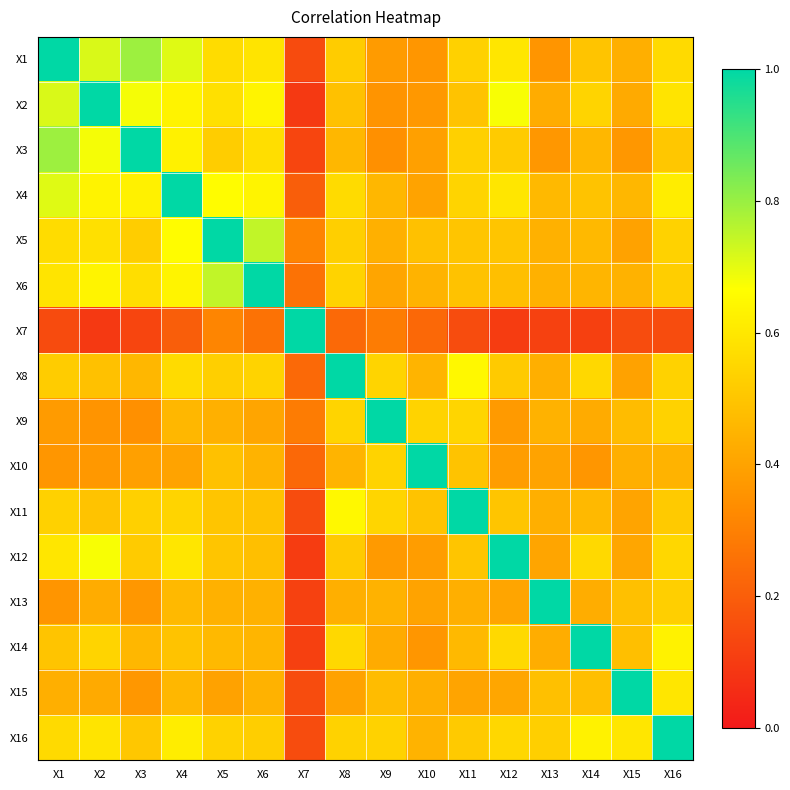

Reading right to left, what are all the values shown in this chart?

X1: X16=0.6	X15=0.4	X14=0.5	X13=0.4	X12=0.6	X11=0.5	X10=0.4	X9=0.4	X8=0.5	X7=0.1	X6=0.6	X5=0.6	X4=0.7	X3=0.8	X2=0.7	X1=1.0
X2: X16=0.6	X15=0.4	X14=0.5	X13=0.4	X12=0.7	X11=0.5	X10=0.4	X9=0.4	X8=0.5	X7=0.1	X6=0.6	X5=0.6	X4=0.6	X3=0.7	X2=1.0	X1=0.7
X3: X16=0.5	X15=0.4	X14=0.5	X13=0.4	X12=0.5	X11=0.5	X10=0.4	X9=0.3	X8=0.5	X7=0.1	X6=0.6	X5=0.5	X4=0.6	X3=1.0	X2=0.7	X1=0.8
X4: X16=0.6	X15=0.5	X14=0.5	X13=0.5	X12=0.6	X11=0.5	X10=0.4	X9=0.5	X8=0.6	X7=0.2	X6=0.6	X5=0.7	X4=1.0	X3=0.6	X2=0.6	X1=0.7
X5: X16=0.5	X15=0.4	X14=0.5	X13=0.4	X12=0.5	X11=0.5	X10=0.5	X9=0.4	X8=0.5	X7=0.3	X6=0.7	X5=1.0	X4=0.7	X3=0.5	X2=0.6	X1=0.6
X6: X16=0.5	X15=0.4	X14=0.5	X13=0.4	X12=0.5	X11=0.5	X10=0.4	X9=0.4	X8=0.5	X7=0.3	X6=1.0	X5=0.7	X4=0.6	X3=0.6	X2=0.6	X1=0.6
X7: X16=0.1	X15=0.1	X14=0.1	X13=0.1	X12=0.1	X11=0.1	X10=0.2	X9=0.3	X8=0.2	X7=1.0	X6=0.3	X5=0.3	X4=0.2	X3=0.1	X2=0.1	X1=0.1
X8: X16=0.5	X15=0.4	X14=0.6	X13=0.4	X12=0.5	X11=0.6	X10=0.5	X9=0.5	X8=1.0	X7=0.2	X6=0.5	X5=0.5	X4=0.6	X3=0.5	X2=0.5	X1=0.5
X9: X16=0.5	X15=0.5	X14=0.4	X13=0.4	X12=0.4	X11=0.5	X10=0.5	X9=1.0	X8=0.5	X7=0.3	X6=0.4	X5=0.4	X4=0.5	X3=0.3	X2=0.4	X1=0.4
X10: X16=0.4	X15=0.4	X14=0.4	X13=0.4	X12=0.4	X11=0.5	X10=1.0	X9=0.5	X8=0.5	X7=0.2	X6=0.4	X5=0.5	X4=0.4	X3=0.4	X2=0.4	X1=0.4
X11: X16=0.5	X15=0.4	X14=0.5	X13=0.4	X12=0.5	X11=1.0	X10=0.5	X9=0.5	X8=0.6	X7=0.1	X6=0.5	X5=0.5	X4=0.5	X3=0.5	X2=0.5	X1=0.5
X12: X16=0.6	X15=0.4	X14=0.6	X13=0.4	X12=1.0	X11=0.5	X10=0.4	X9=0.4	X8=0.5	X7=0.1	X6=0.5	X5=0.5	X4=0.6	X3=0.5	X2=0.7	X1=0.6
X13: X16=0.5	X15=0.5	X14=0.4	X13=1.0	X12=0.4	X11=0.4	X10=0.4	X9=0.4	X8=0.4	X7=0.1	X6=0.4	X5=0.4	X4=0.5	X3=0.4	X2=0.4	X1=0.4
X14: X16=0.6	X15=0.5	X14=1.0	X13=0.4	X12=0.6	X11=0.5	X10=0.4	X9=0.4	X8=0.6	X7=0.1	X6=0.5	X5=0.5	X4=0.5	X3=0.5	X2=0.5	X1=0.5
X15: X16=0.6	X15=1.0	X14=0.5	X13=0.5	X12=0.4	X11=0.4	X10=0.4	X9=0.5	X8=0.4	X7=0.1	X6=0.4	X5=0.4	X4=0.5	X3=0.4	X2=0.4	X1=0.4
X16: X16=1.0	X15=0.6	X14=0.6	X13=0.5	X12=0.6	X11=0.5	X10=0.4	X9=0.5	X8=0.5	X7=0.1	X6=0.5	X5=0.5	X4=0.6	X3=0.5	X2=0.6	X1=0.6